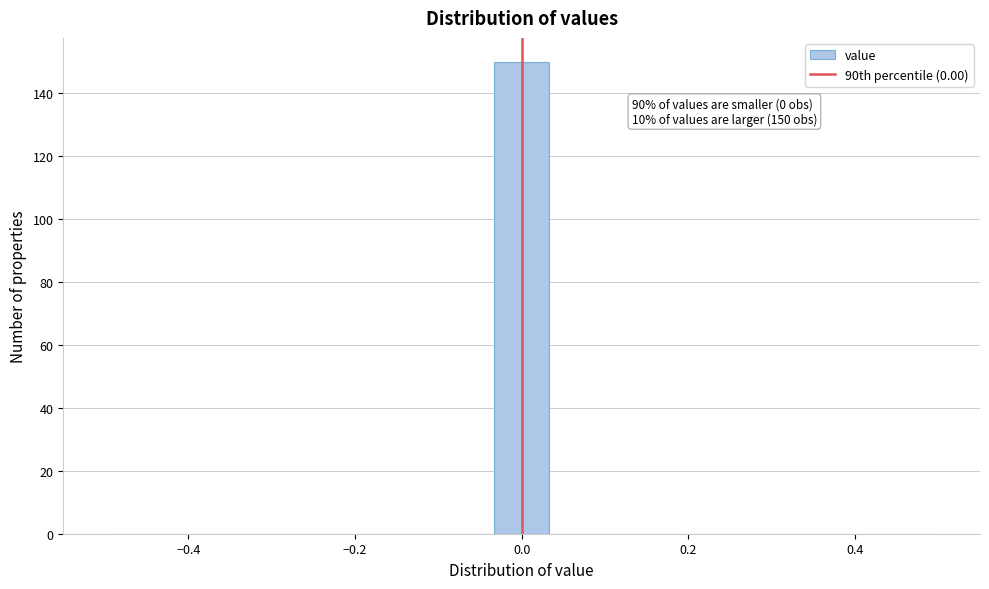

Read against the x-axis, roughly where is the centre of the tallest bar?

0.00